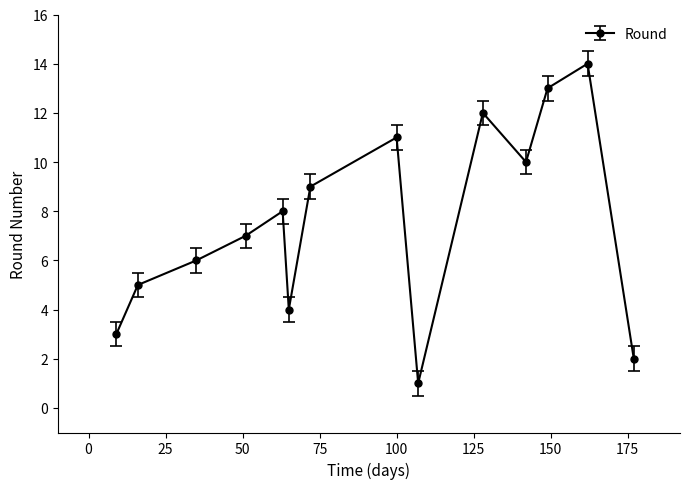

How many points are higher than both their immediate neighbors (excluding endpoints)?

4